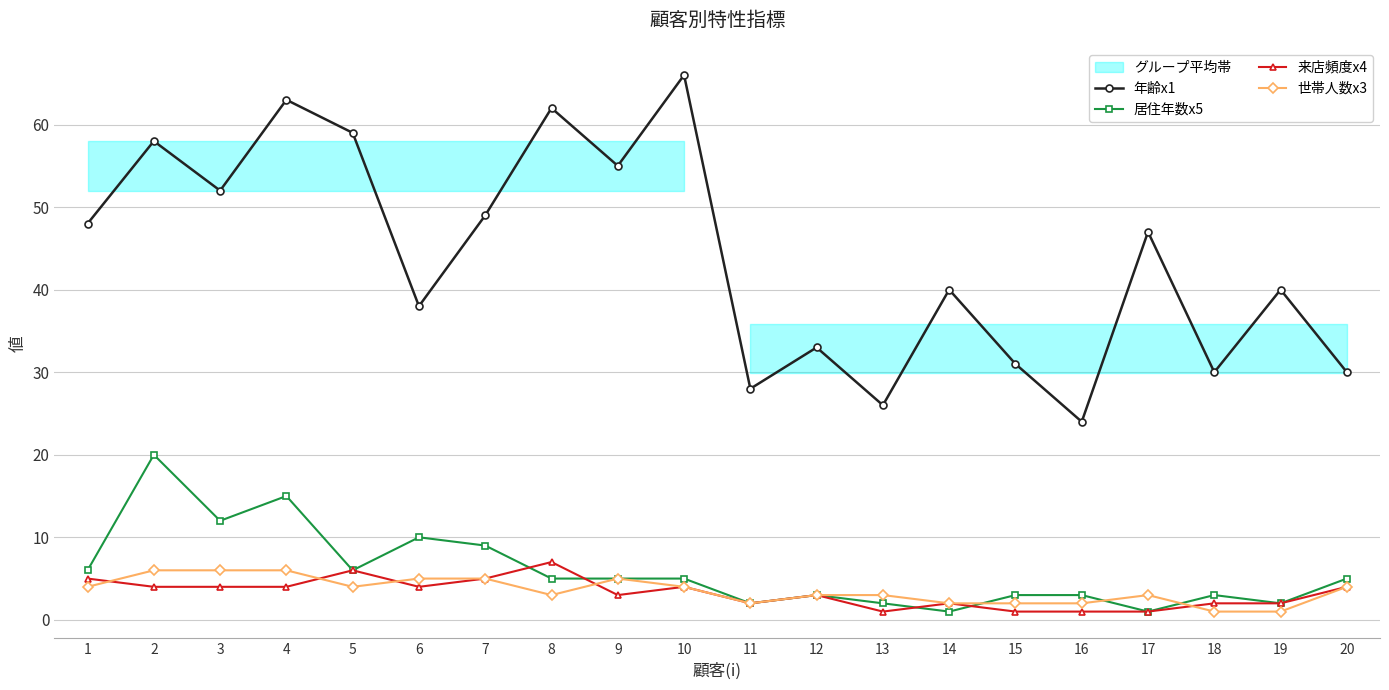

Reading left to right, list all the values displayed in this chart.

年齢x1: 1=48	2=58	3=52	4=63	5=59	6=38	7=49	8=62	9=55	10=66	11=28	12=33	13=26	14=40	15=31	16=24	17=47	18=30	19=40	20=30
居住年数x5: 1=6	2=20	3=12	4=15	5=6	6=10	7=9	8=5	9=5	10=5	11=2	12=3	13=2	14=1	15=3	16=3	17=1	18=3	19=2	20=5
来店頻度x4: 1=5	2=4	3=4	4=4	5=6	6=4	7=5	8=7	9=3	10=4	11=2	12=3	13=1	14=2	15=1	16=1	17=1	18=2	19=2	20=4
世帯人数x3: 1=4	2=6	3=6	4=6	5=4	6=5	7=5	8=3	9=5	10=4	11=2	12=3	13=3	14=2	15=2	16=2	17=3	18=1	19=1	20=4